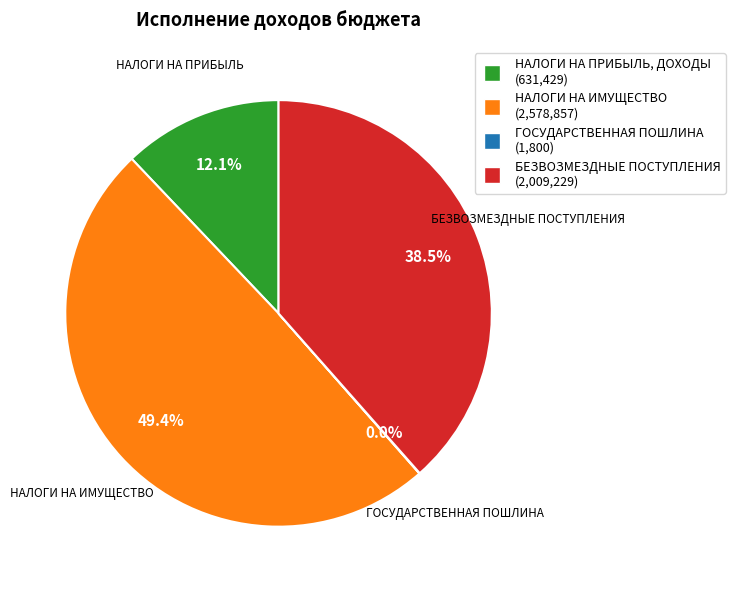

The НАЛОГИ НА ПРИБЫЛЬ, ДОХОДЫ slice represents 12% of the pie. True or false?

True